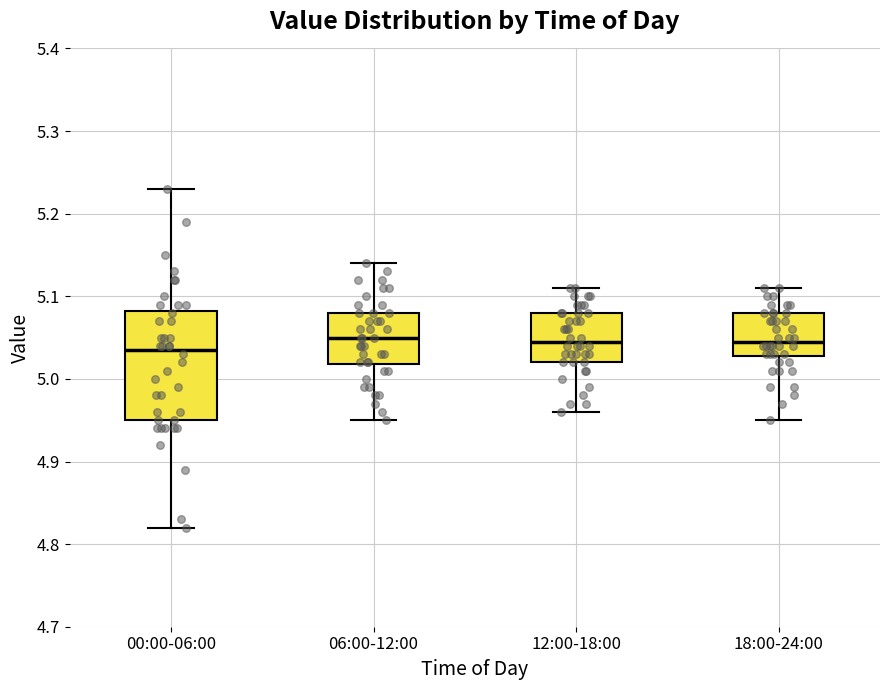

Reading left to right, read every box against the y-axis: the position of its median line, the range the box covers, and the ends of its whiskers. The values are not printed on the chart, so give them approximately, as read against the axis.

00:00-06:00: median 5.04, box 4.95 to 5.08, whiskers 4.82 to 5.23
06:00-12:00: median 5.05, box 5.02 to 5.08, whiskers 4.95 to 5.14
12:00-18:00: median 5.05, box 5.02 to 5.08, whiskers 4.96 to 5.11
18:00-24:00: median 5.05, box 5.03 to 5.08, whiskers 4.95 to 5.11